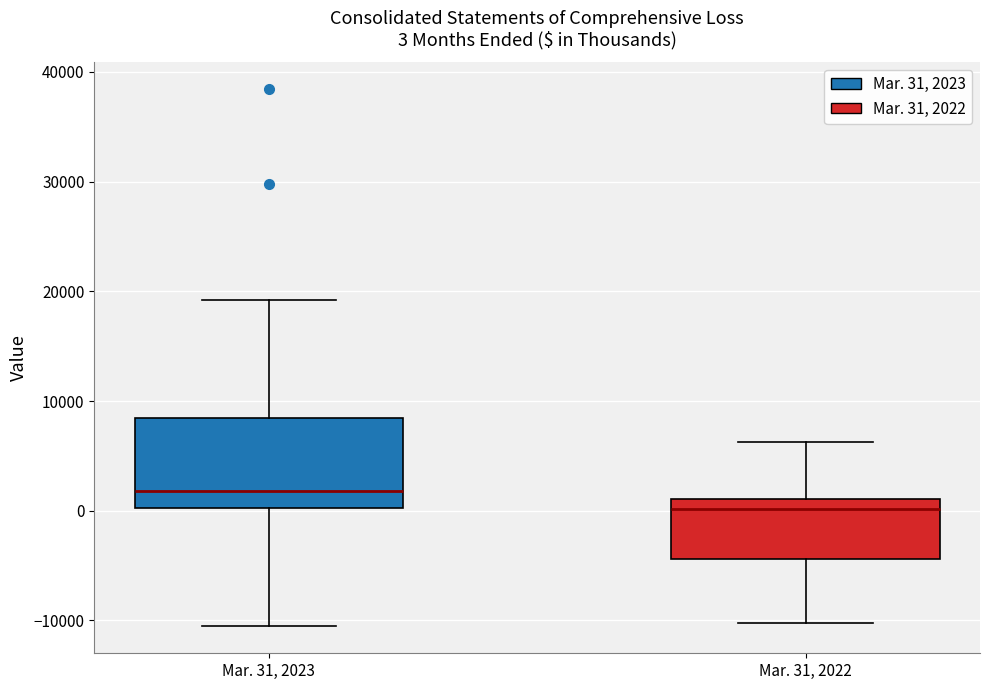

Which box is the tallest, from its lower edge to its upper edge?

Mar. 31, 2023